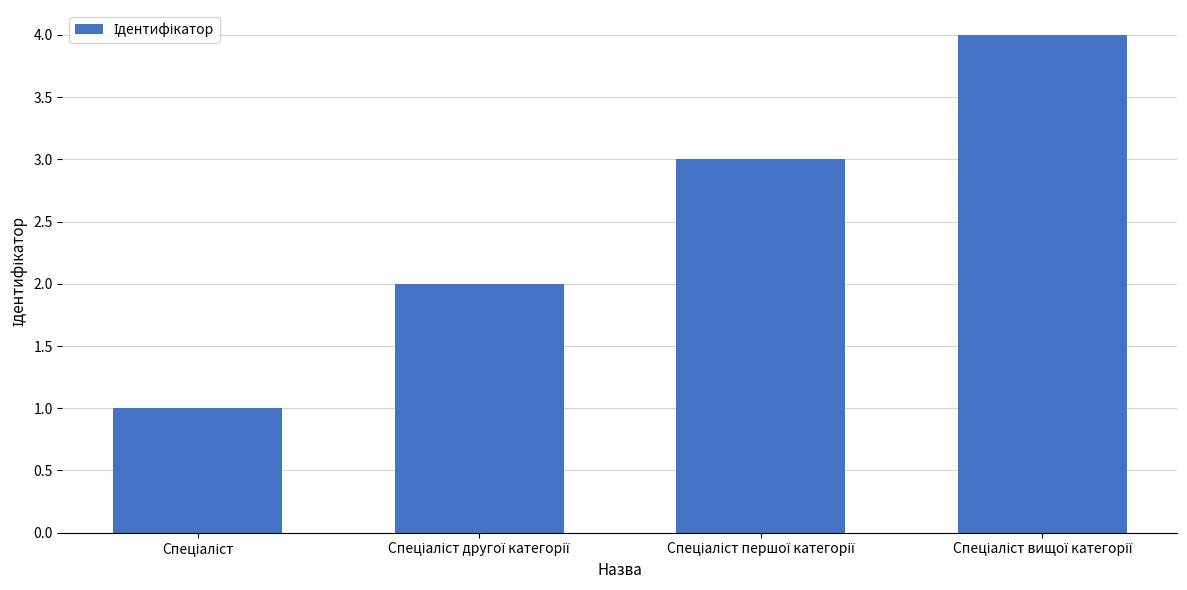

What is the difference between the maximum and minimum values?

3